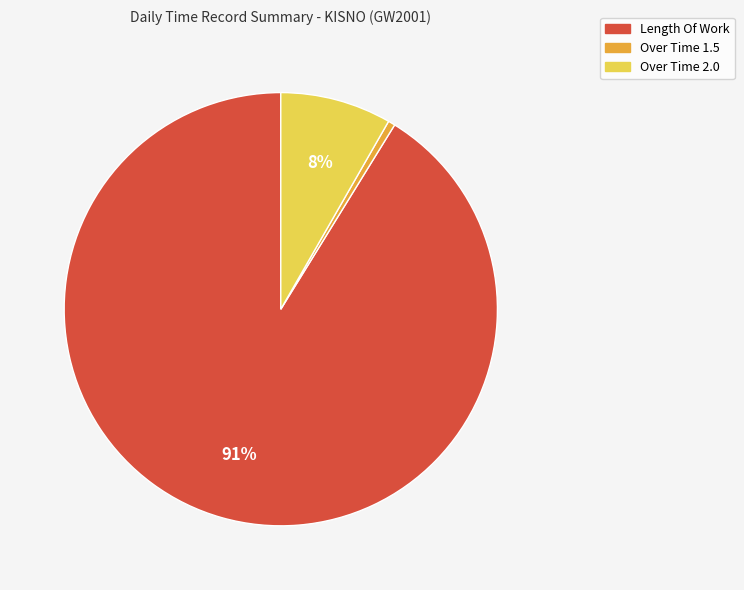

How many segments does this pie chart have?

3